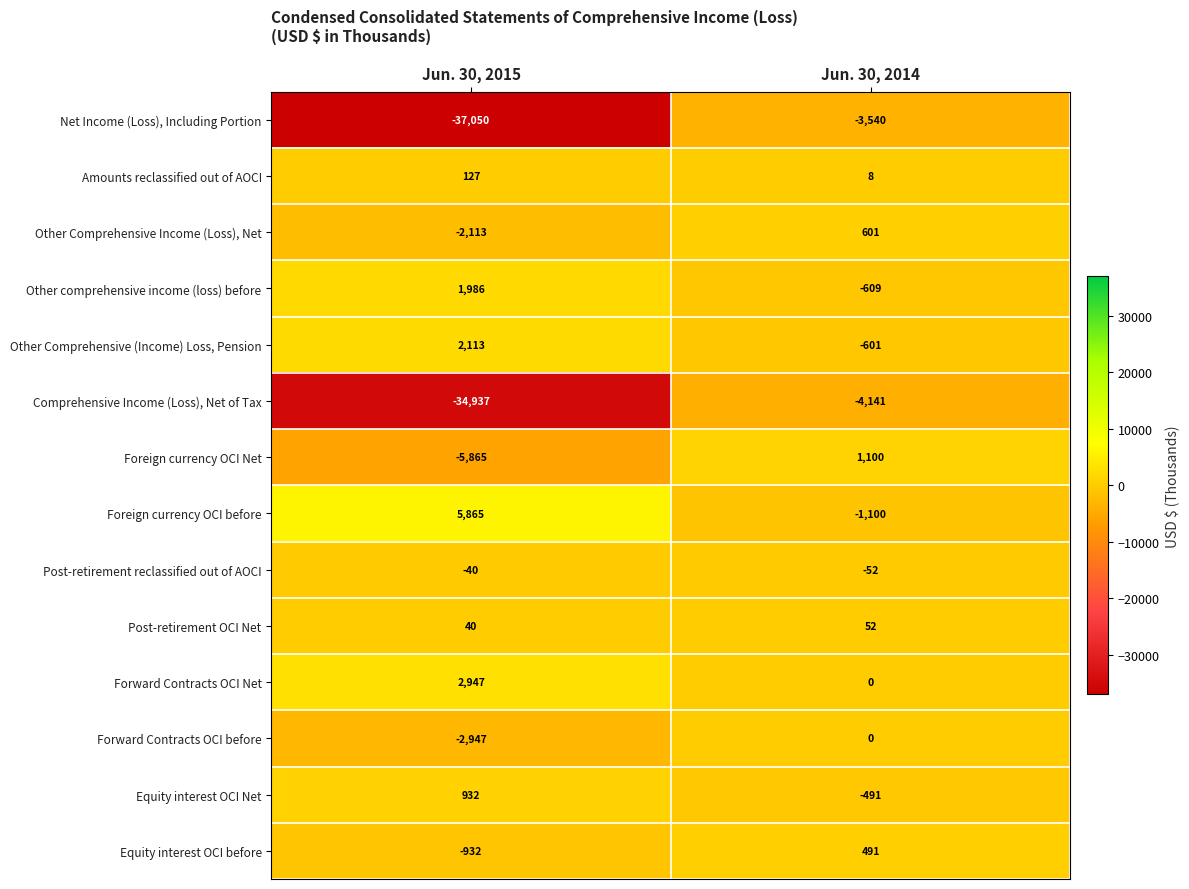

Is it true that Other comprehensive income (loss) before equals 1986 at Jun. 30, 2015?

True